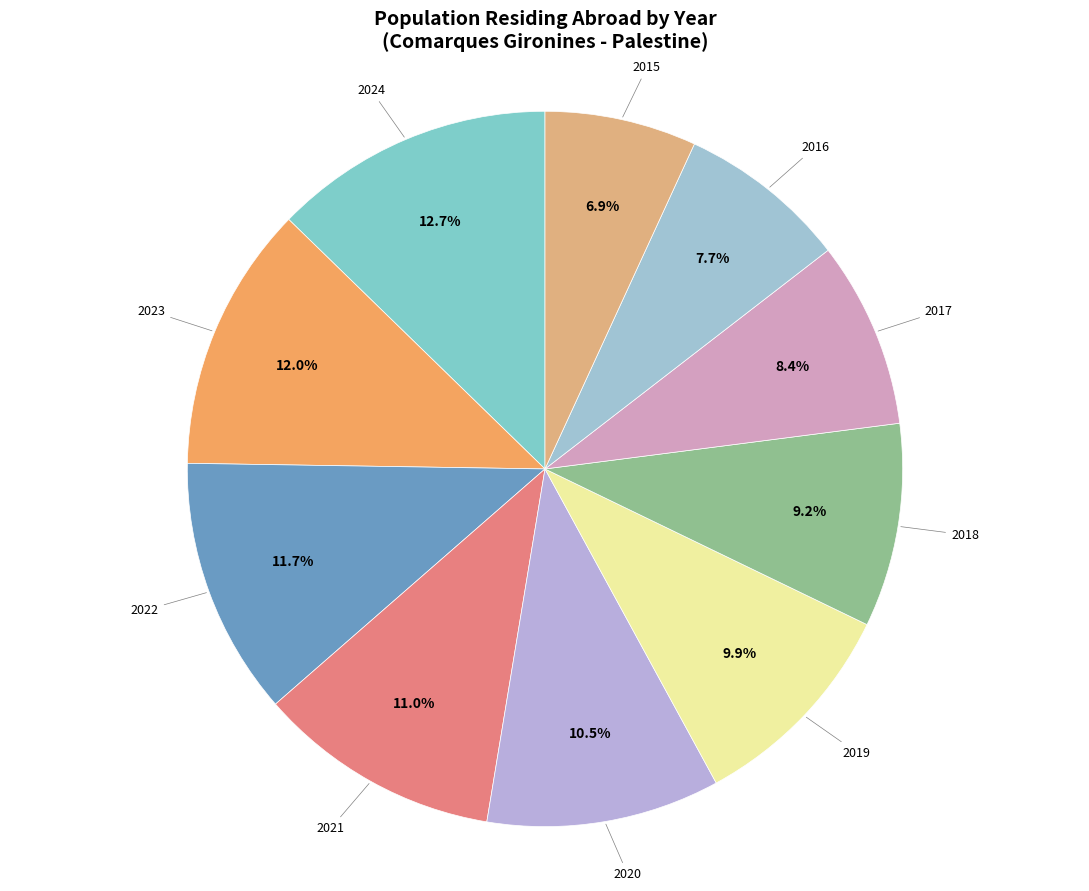

How many slices are in this pie chart?

10